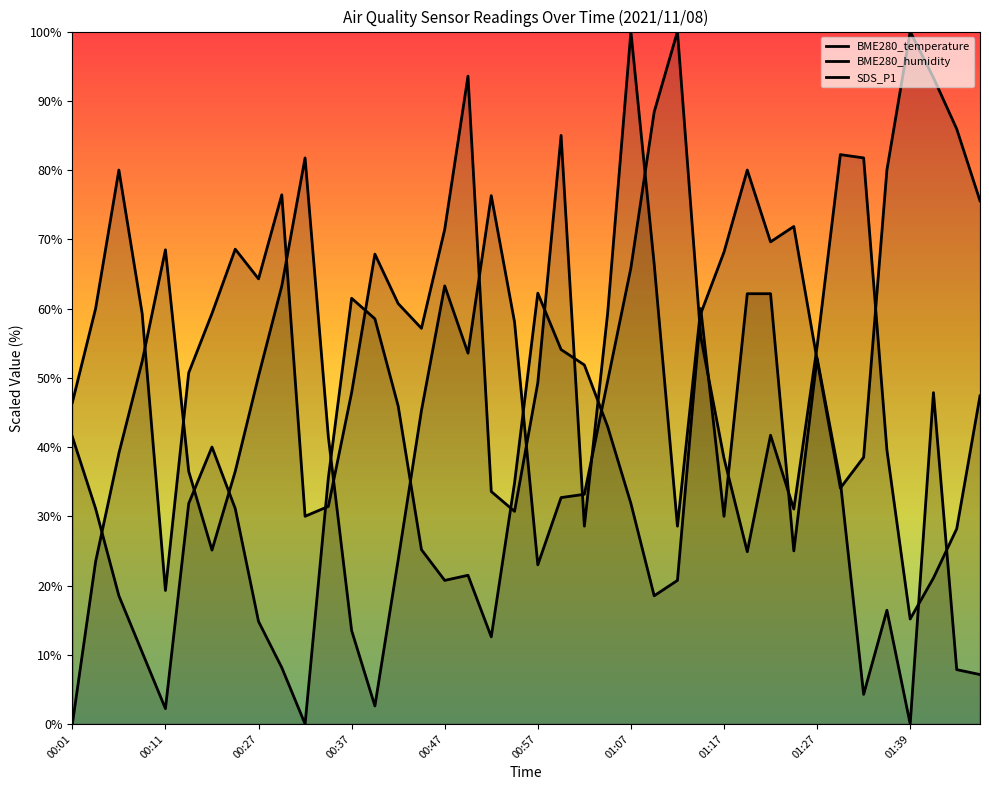

What is the total value across all series at 00:37?

122.0